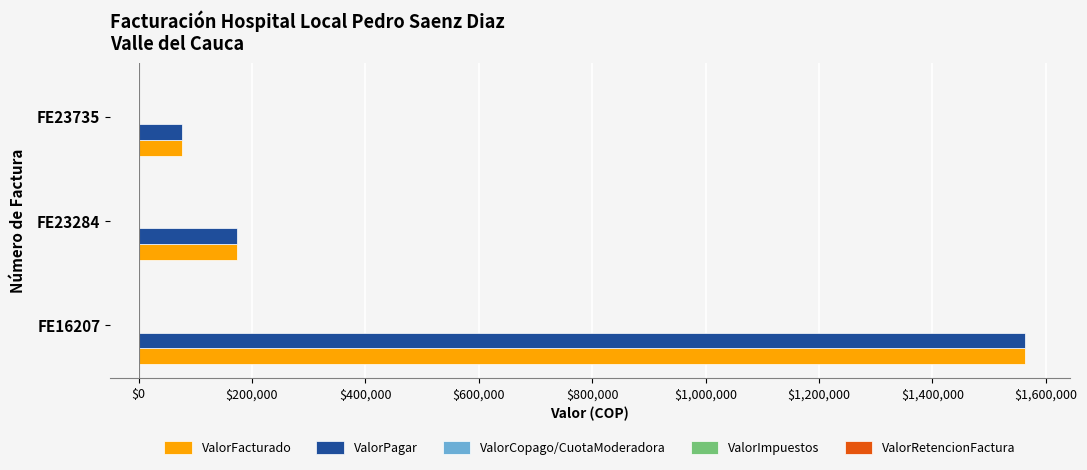

At which category is the sum across all series the highest?

FE16207